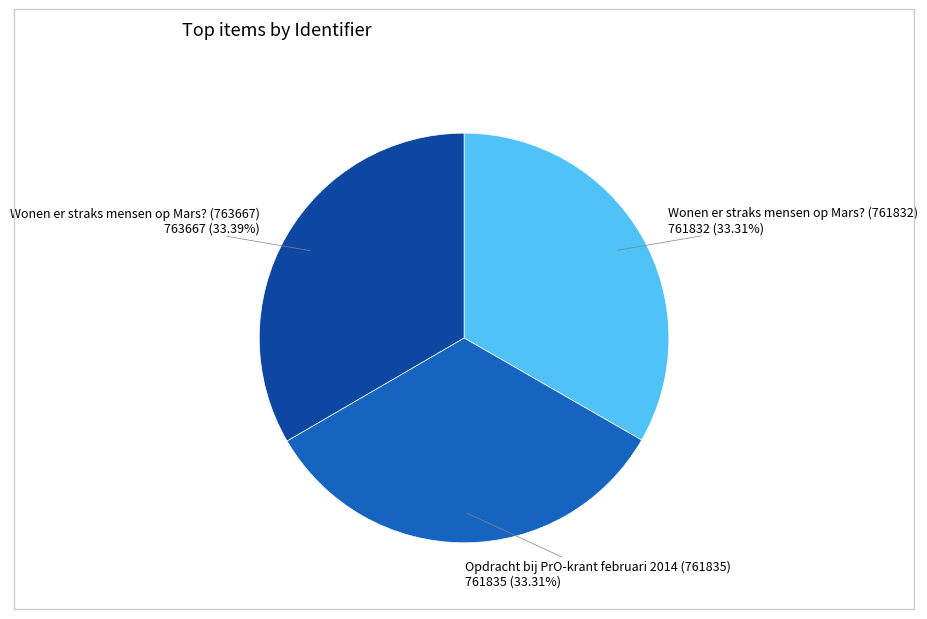

Does any single category account for the majority?

No